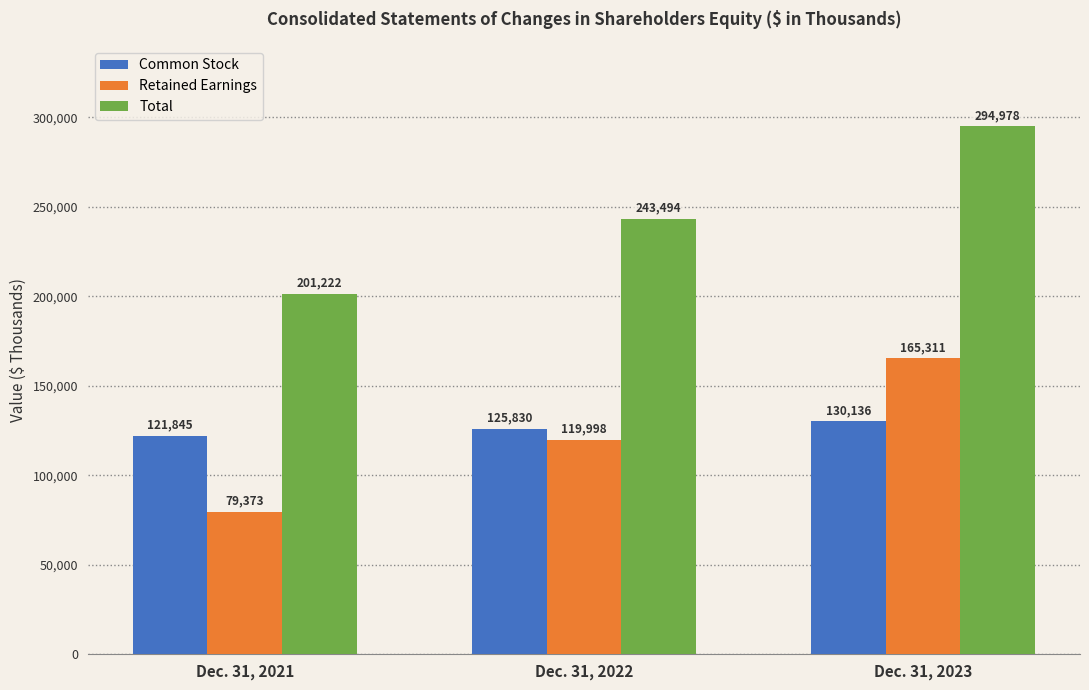

What are all the series names shown in the legend?

Common Stock, Retained Earnings, Total